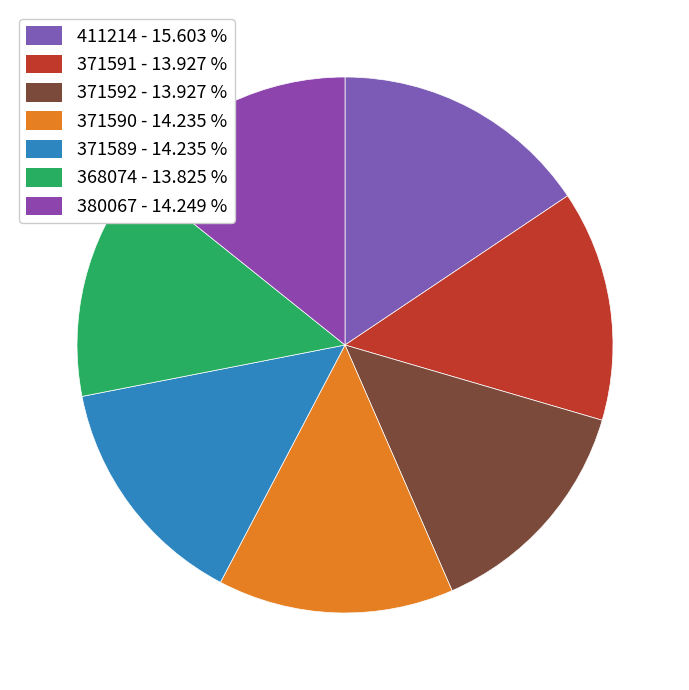

Combined, what portion of the pie is 371592 and 371589?

28.2%